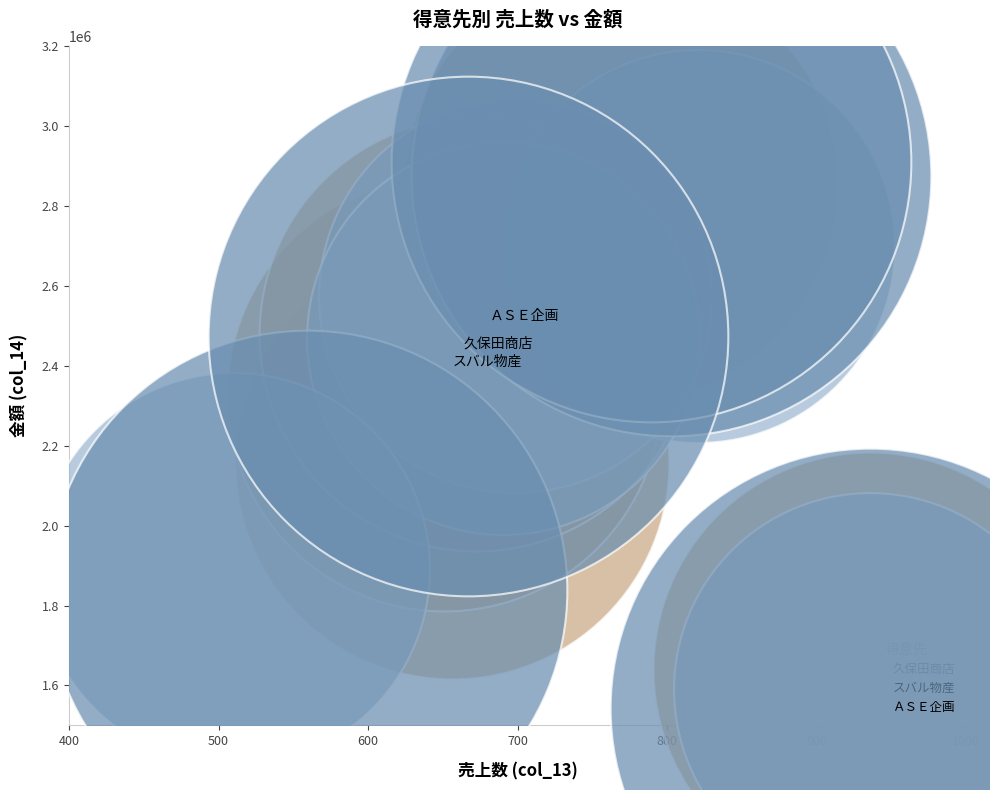

Which series has the largest Y range (max minus min)?

ＡＳＥ企画